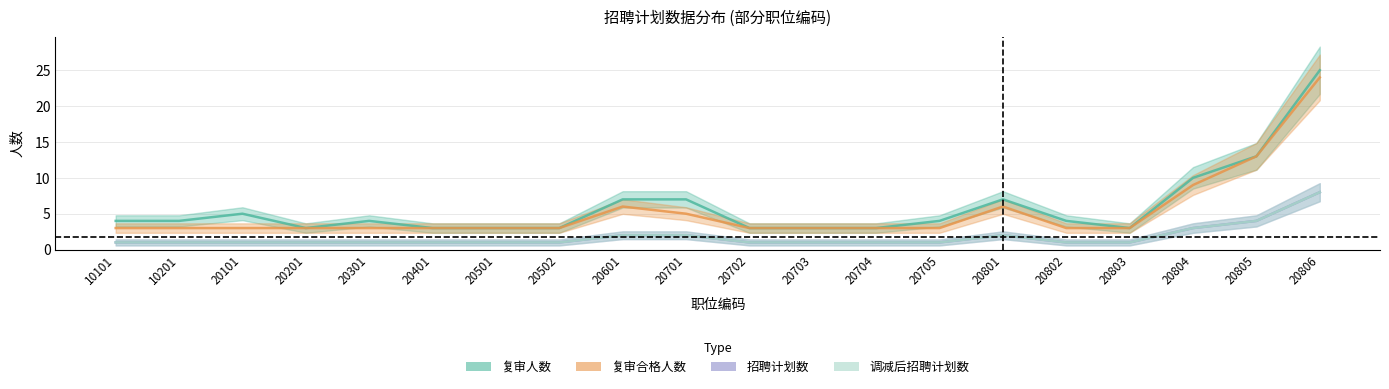

Does the chart display data point markers on the line(s)?

No